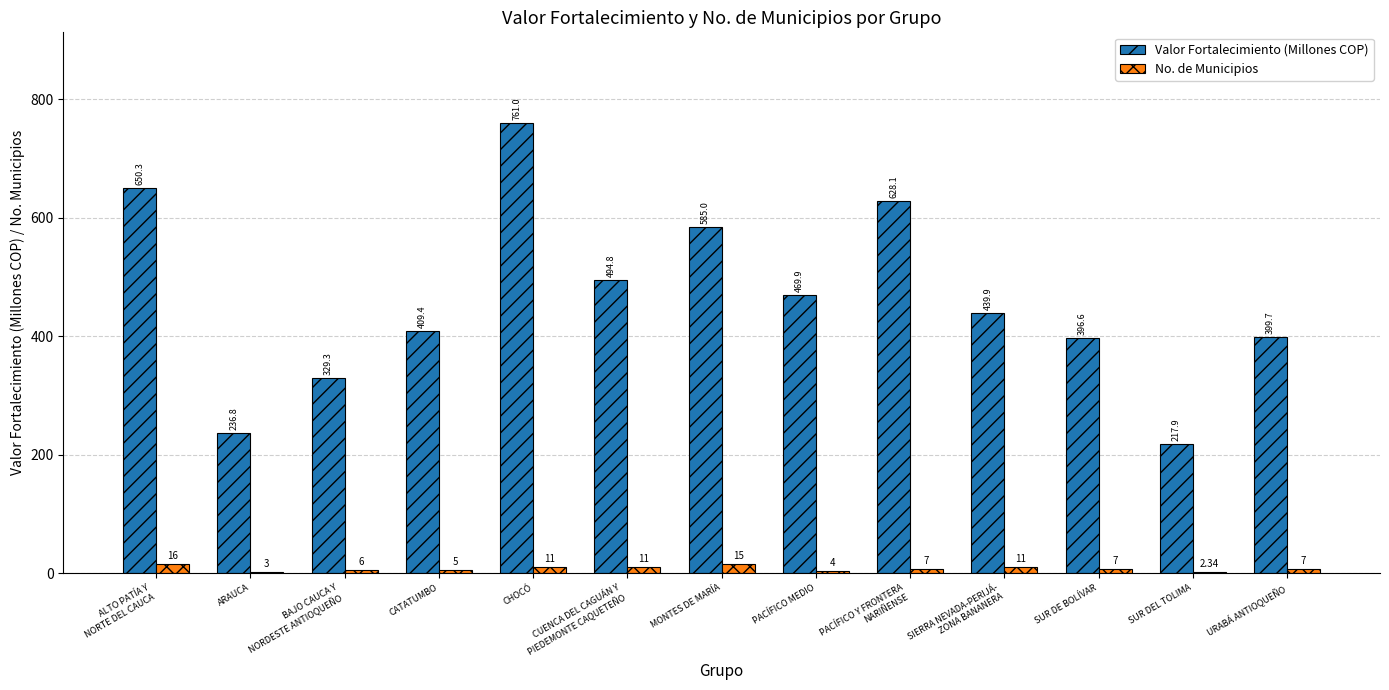

What is the sum of all No. de Municipios values?

105.3